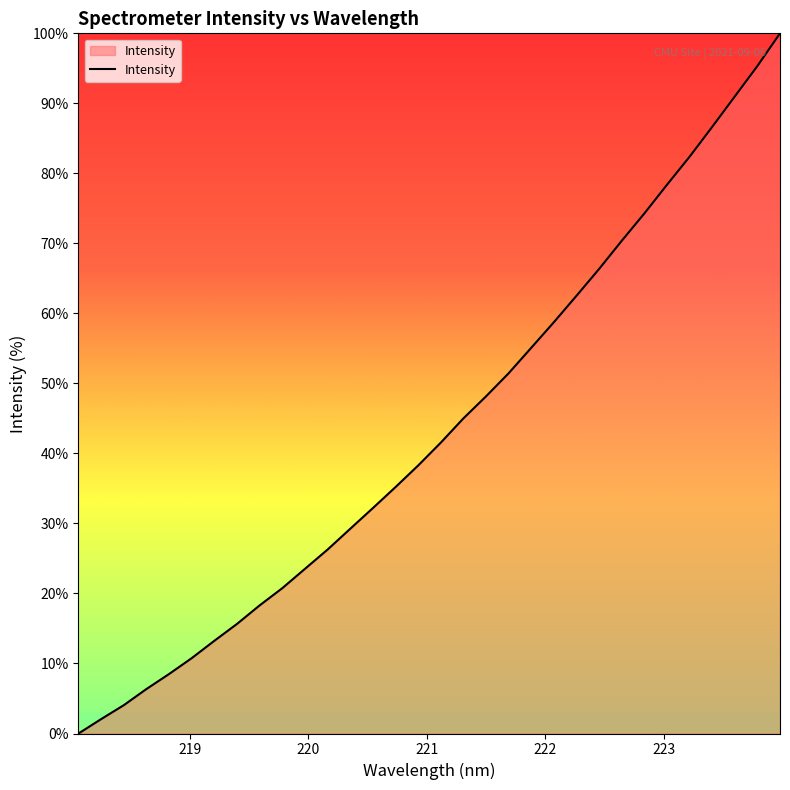

What is the maximum value shown in the chart?

100.0